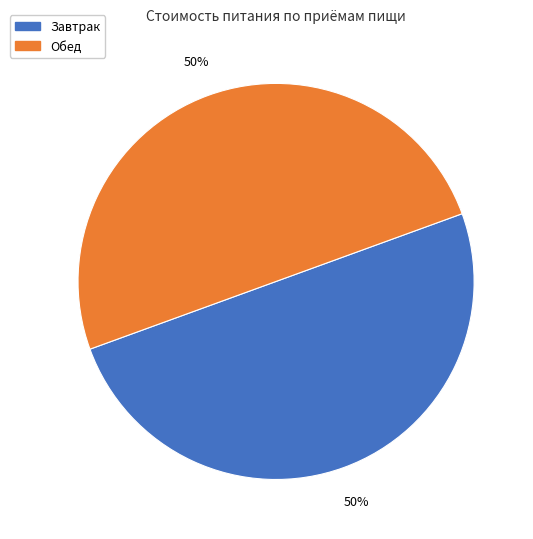

What is the ratio of the value at Обед to the value at Завтрак?

1.0